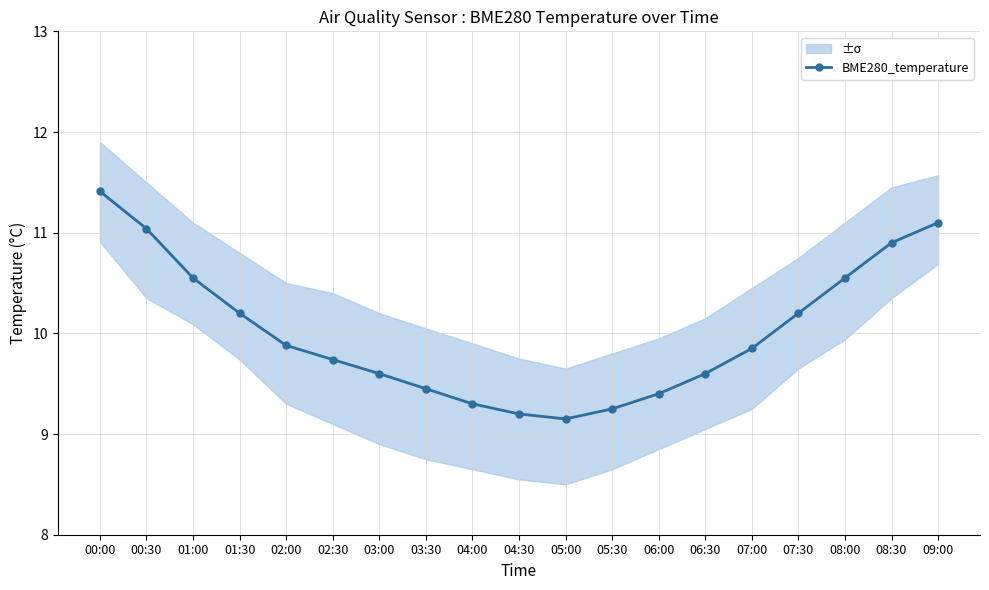

Which category has the highest value across all series?

00:00